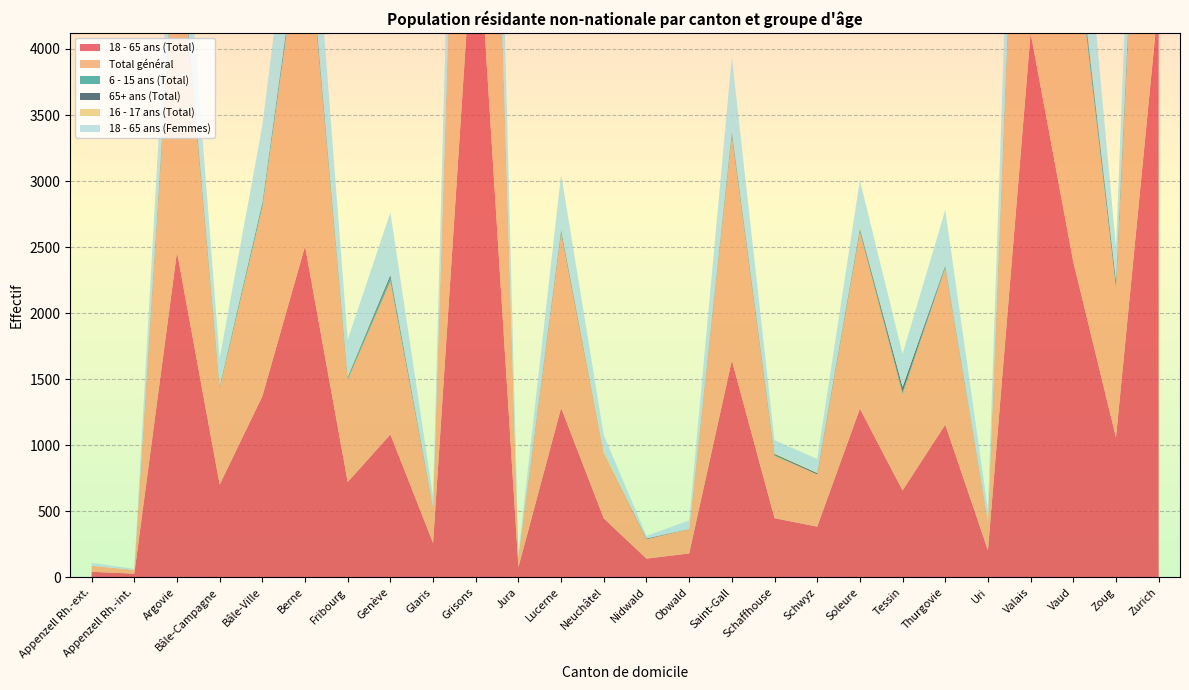

Reading right to left, what are all the values shown in this chart?

18 - 65 ans (Total): 4371	1059	2388	4120	205	1156	658	1277	384	448	1643	181	142	446	1283	78	5201	260	1082	722	2507	1371	702	2464	28	42
Total général: 4529	1131	2560	4296	218	1185	730	1336	396	472	1699	184	147	483	1322	81	5342	269	1159	774	2607	1430	730	2575	28	46
6 - 15 ans (Total): 48	21	81	64	3	14	20	21	0	7	20	0	0	2	8	2	54	3	29	20	43	30	11	27	0	0
65+ ans (Total): 22	34	6	25	1	6	32	7	9	7	13	1	5	2	16	0	31	1	18	2	18	7	4	34	0	0
16 - 17 ans (Total): 29	3	49	13	0	0	5	12	3	6	5	0	0	25	3	0	22	1	2	9	11	3	7	9	0	0
18 - 65 ans (Femmes): 1733	254	923	1425	86	420	245	354	104	98	558	65	20	118	419	25	1947	76	473	271	809	578	205	695	8	22